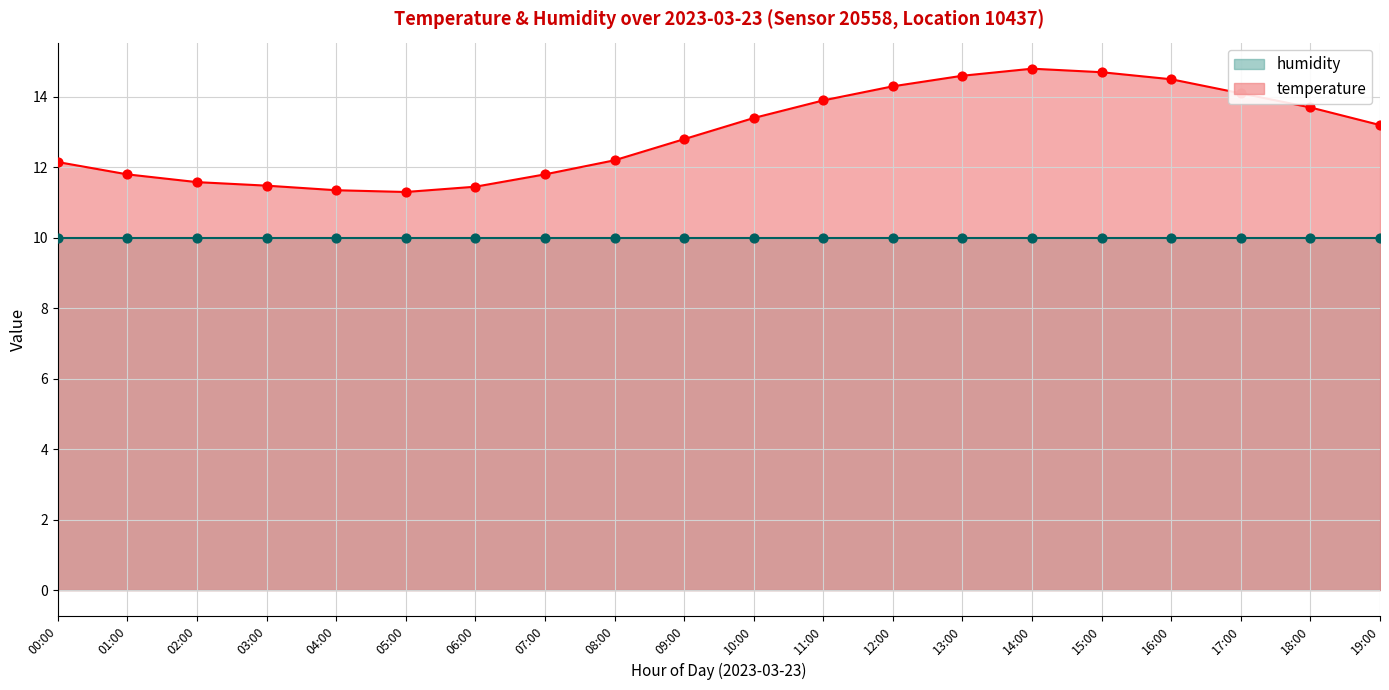

Approximately how many times larger is the value at 02:00 compared to 06:00?

1.0